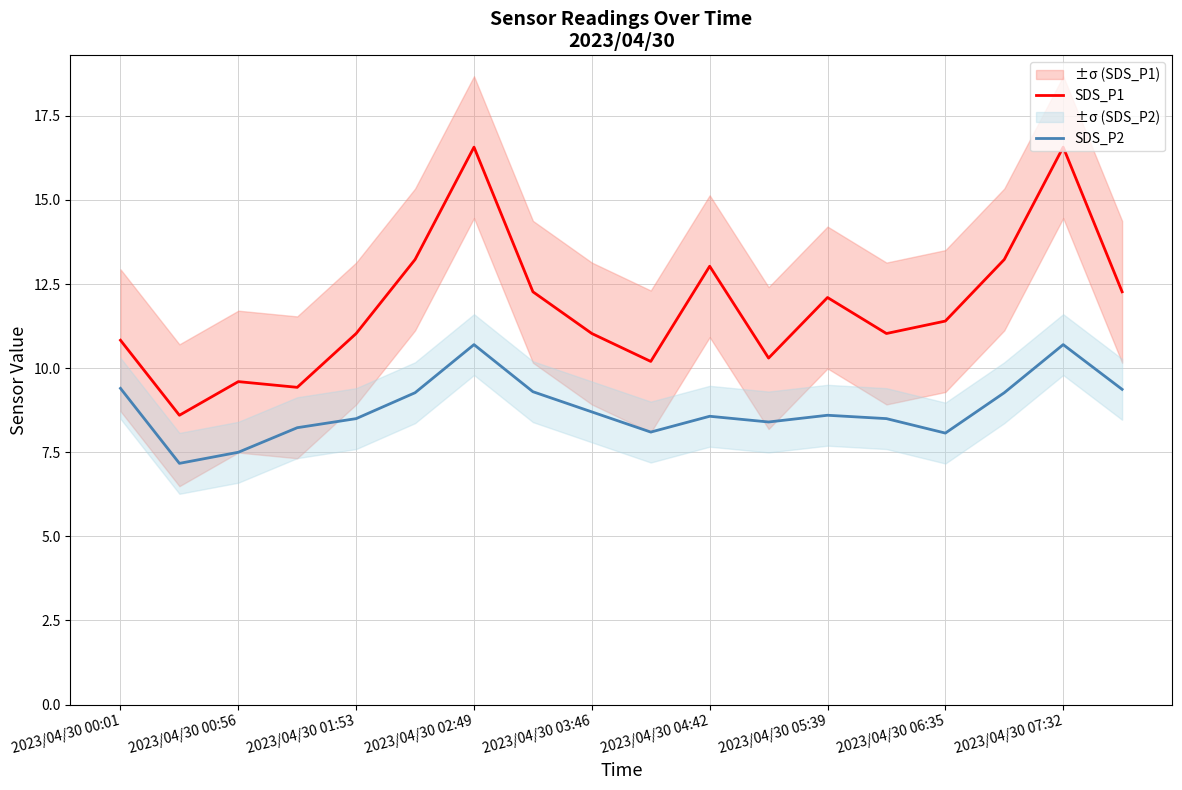

What is the highest value of the SDS_P2 series?

10.7